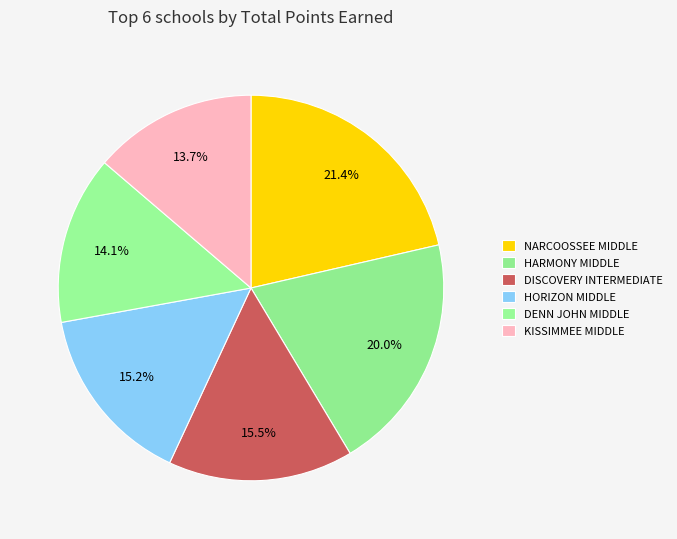

What is the smallest slice in the pie chart?

KISSIMMEE MIDDLE